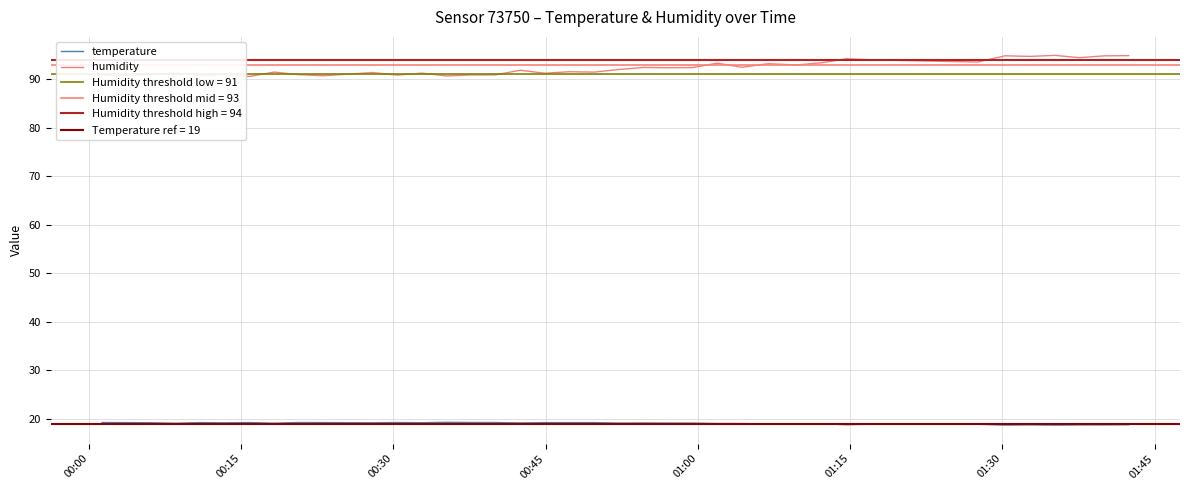

At how many categories does at least one series exceed 23?

40